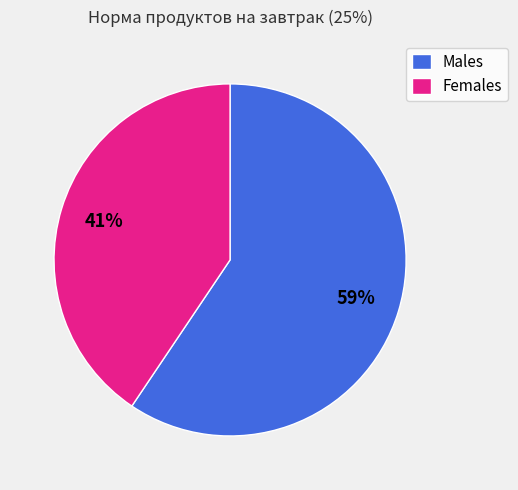

How many segments does this pie chart have?

2